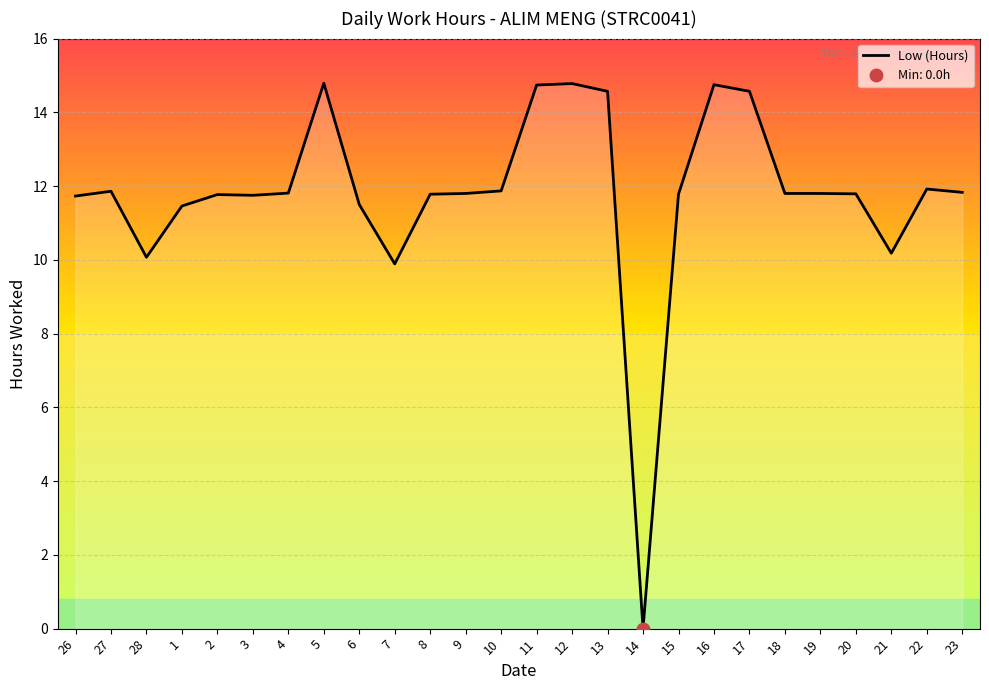

What is the sum of all values?

306.6